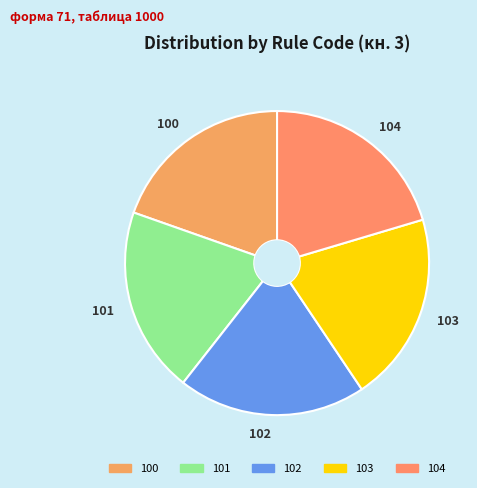

The 104 slice represents 20% of the pie. True or false?

True